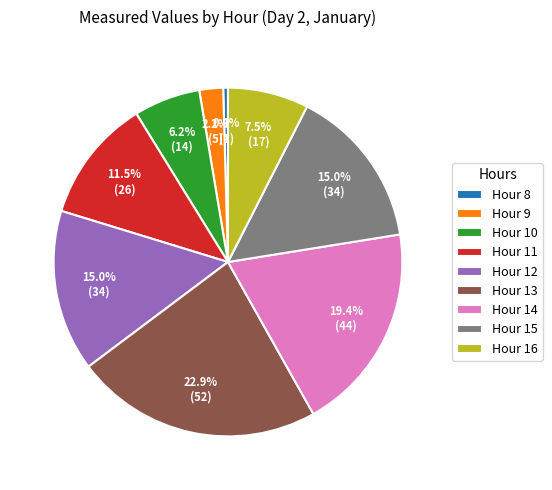

Between Hour 9 and Hour 11, which is larger?

Hour 11